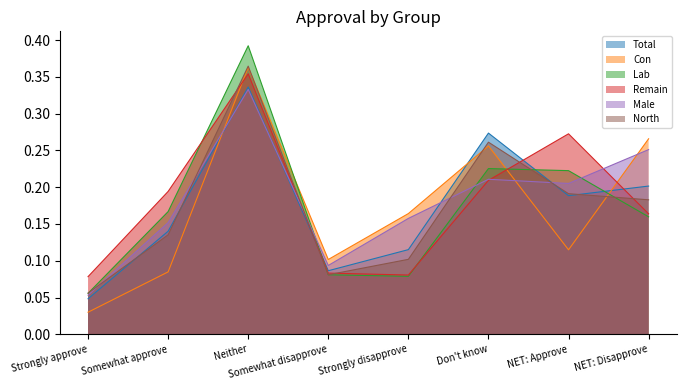

Which series has the widest spread of values?

Lab